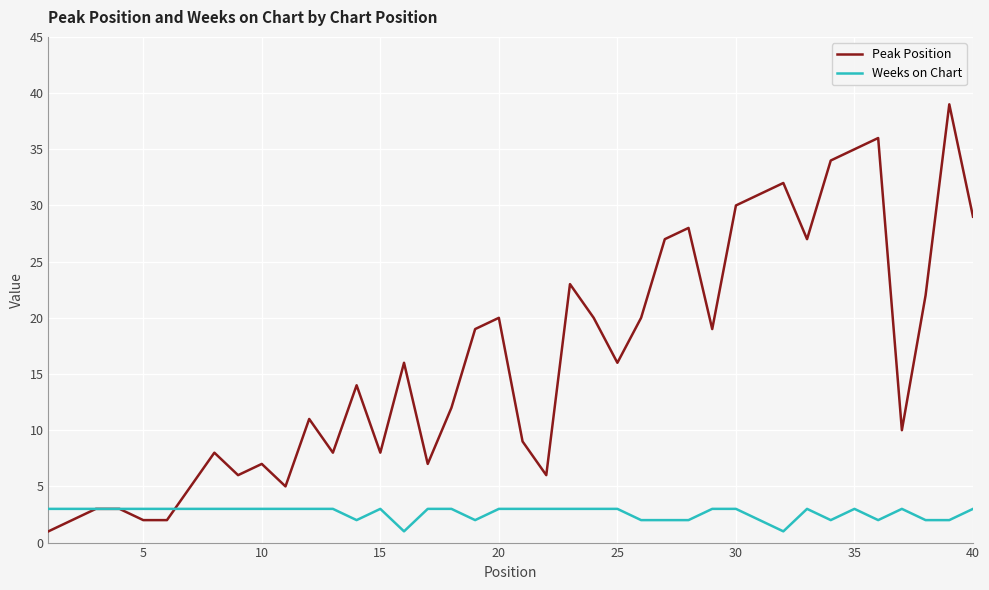

Which series has the largest total across all categories?

Peak Position